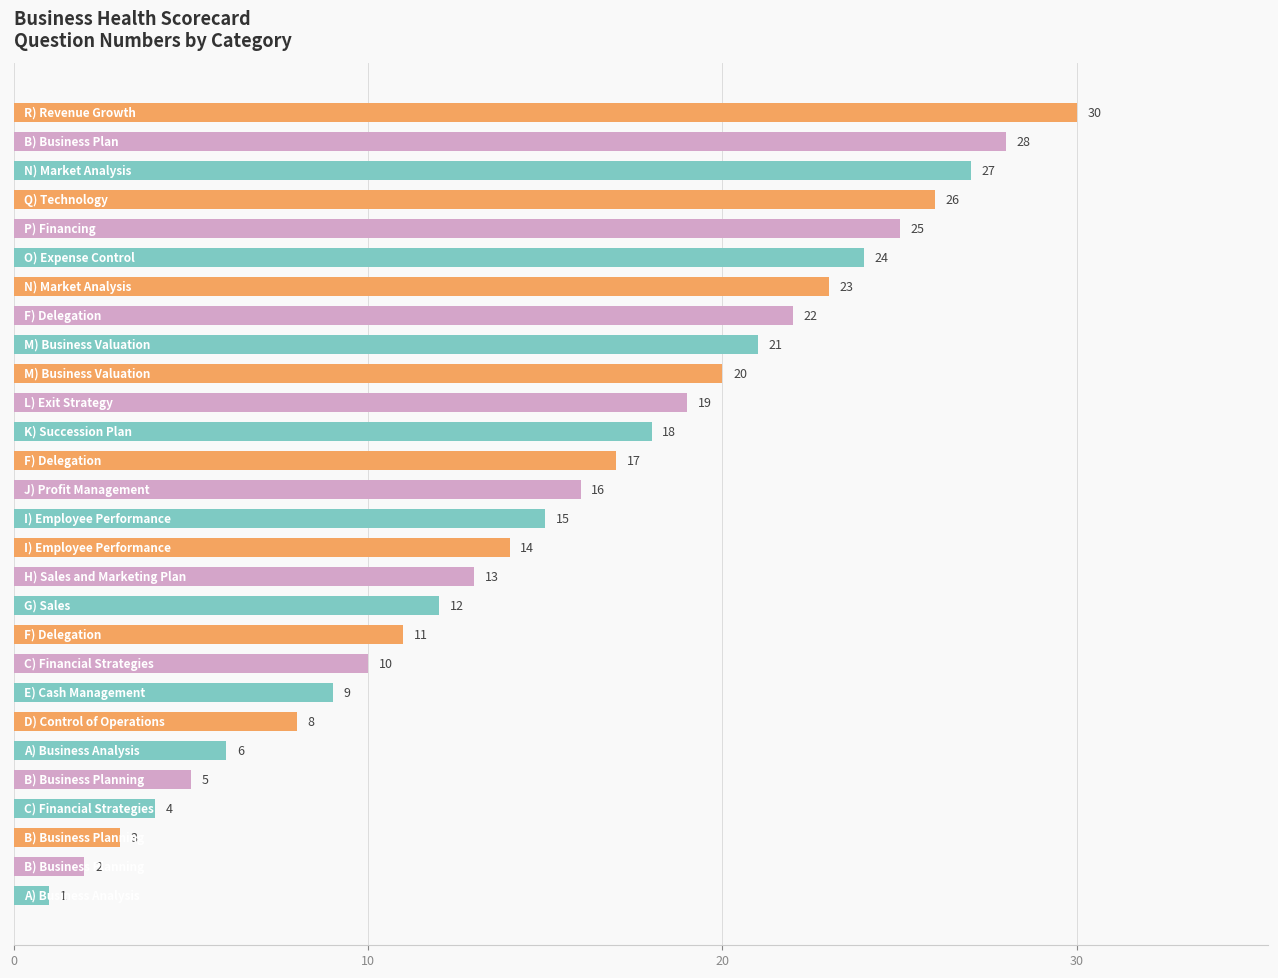

What is the greatest value displayed?

30